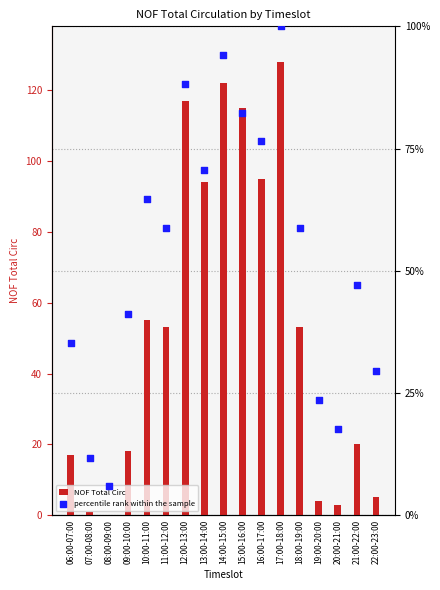

Which series has the widest spread of Y values?

NOF Total Circ